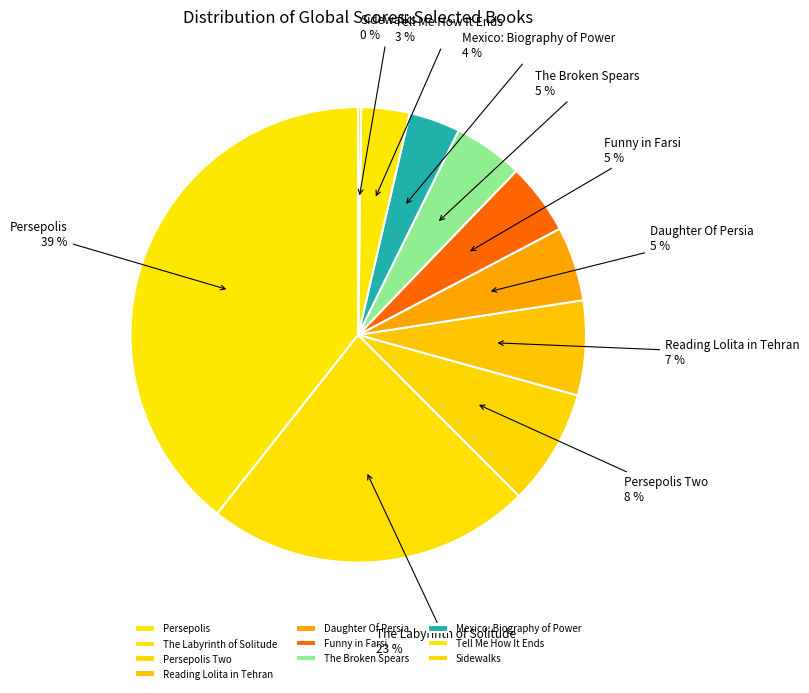

To the nearest percent, what portion does Persepolis represent?

39%